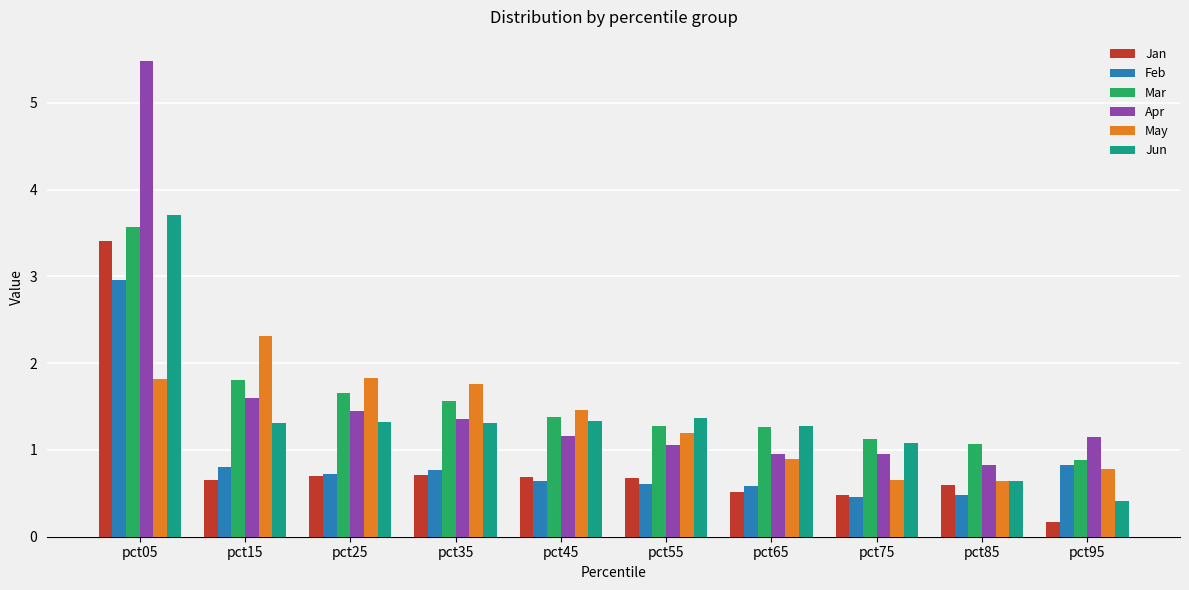

What are all the series names shown in the legend?

Jan, Feb, Mar, Apr, May, Jun